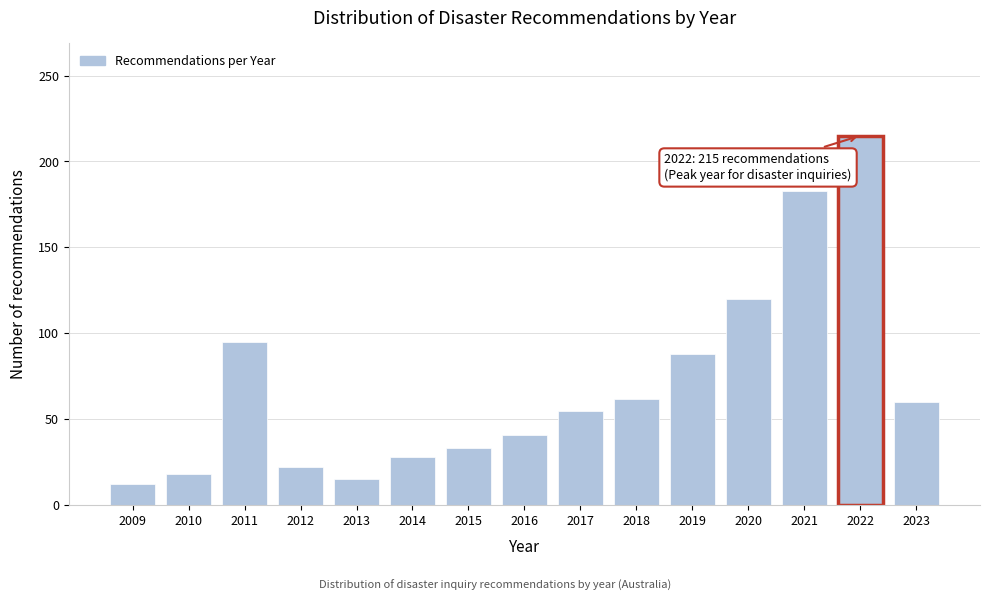

Reading right to left, transcribe all the data shown in this chart.

2023=60	2022=215	2021=183	2020=120	2019=88	2018=62	2017=55	2016=41	2015=33	2014=28	2013=15	2012=22	2011=95	2010=18	2009=12